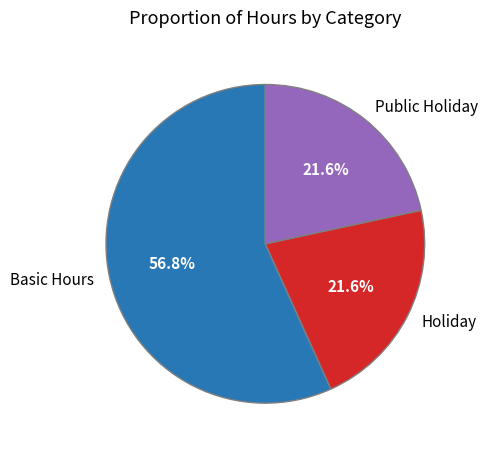

To the nearest percent, what is the combined percentage of Public Holiday and Holiday?

43%